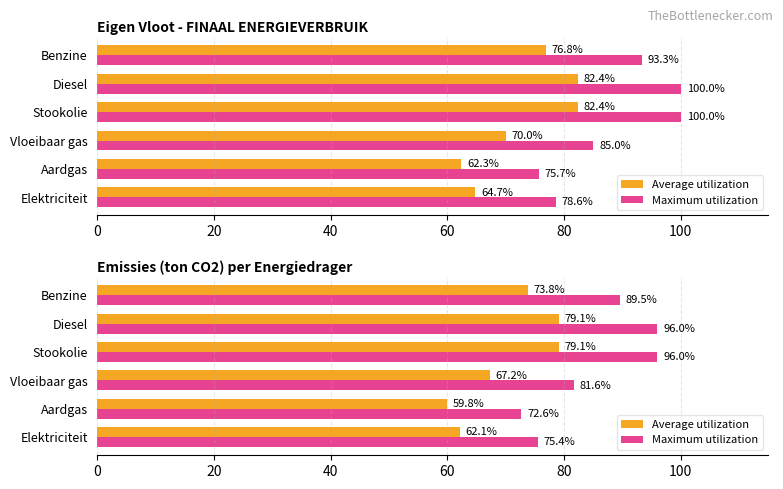

List the series in order of their overall mean, lowest first.

Average utilization, Maximum utilization